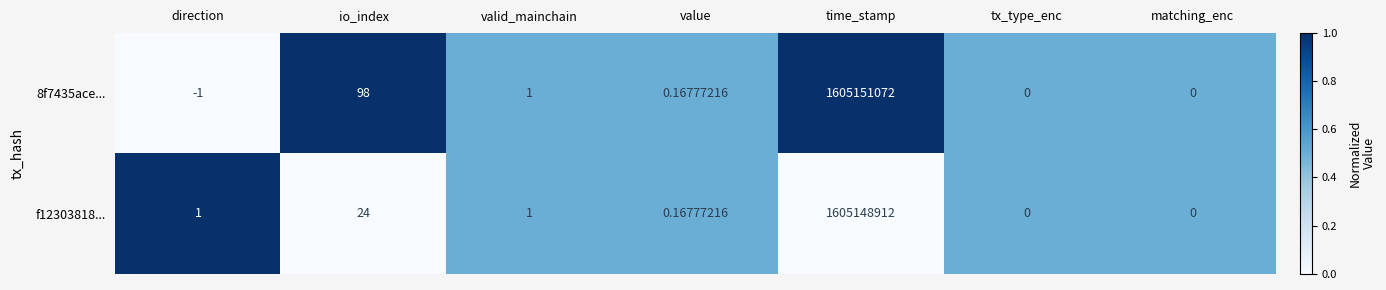

List the series in order of their peak value, highest first.

8f7435ace..., f12303818...